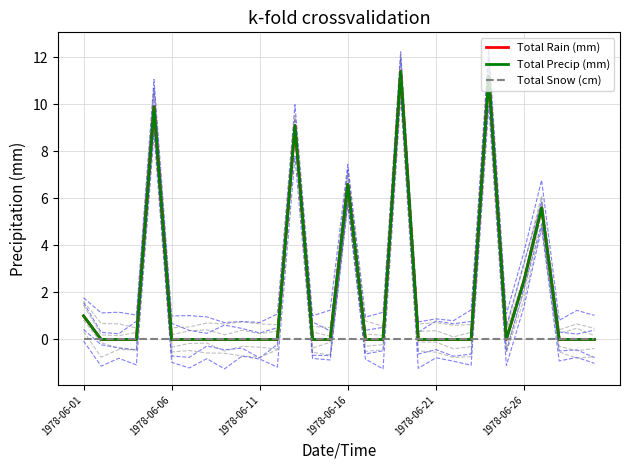

Is it true that Total Snow (cm) equals 0.0 at 13?

True